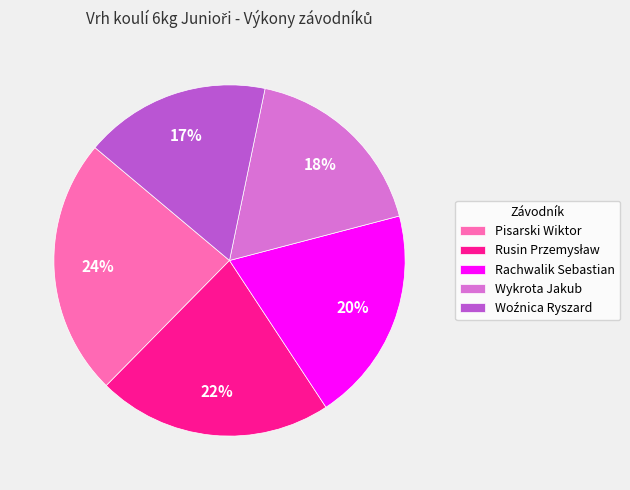

Count the number of slices in the pie.

5